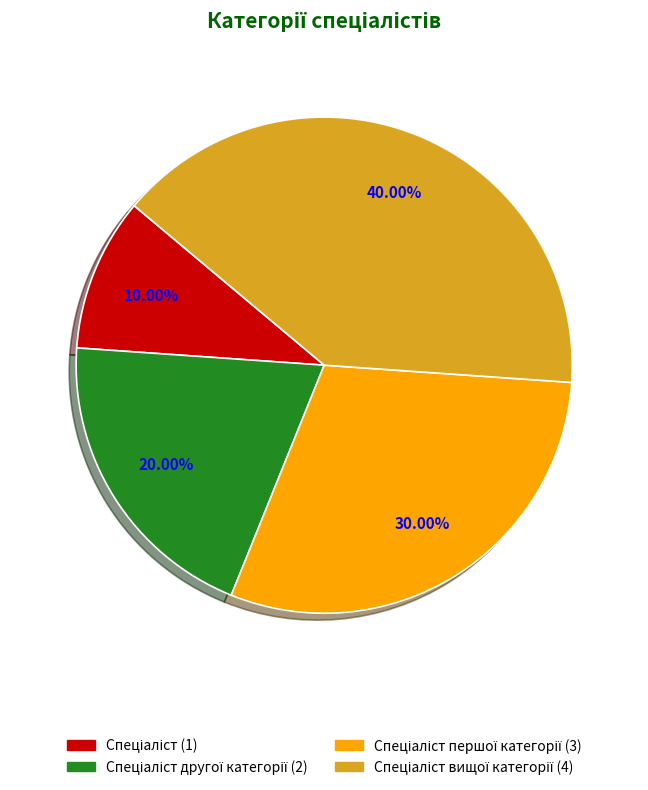

Count the number of slices in the pie.

4